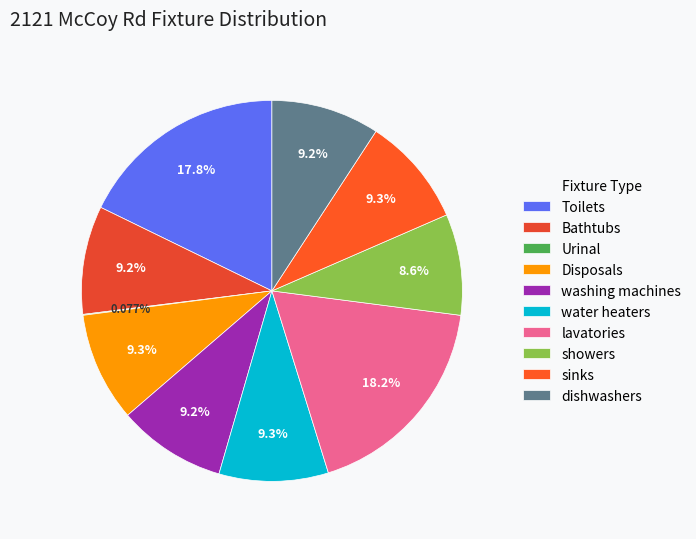

Which category has the smallest portion of the pie?

Urinal